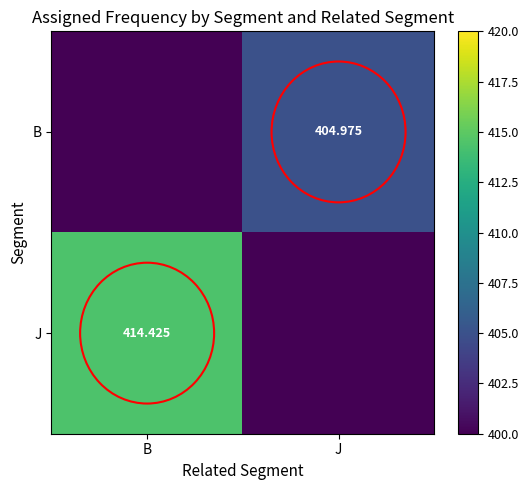

Which series has the widest spread of values?

J